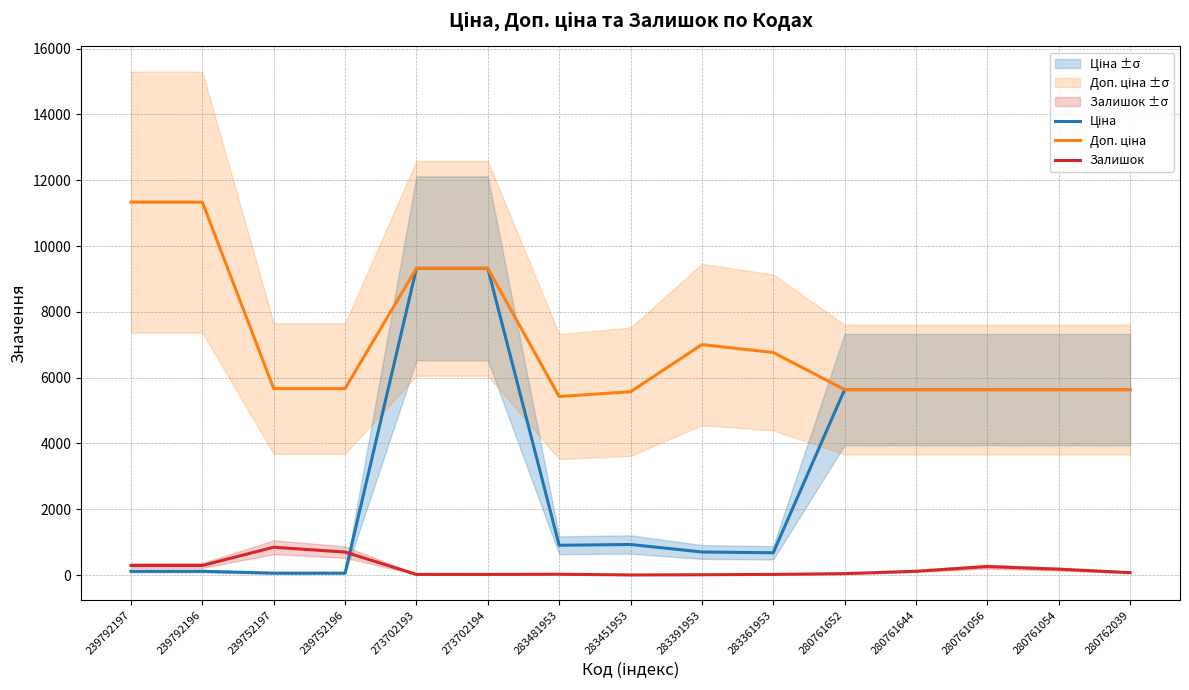

How many data points in Залишок are above 73?

7